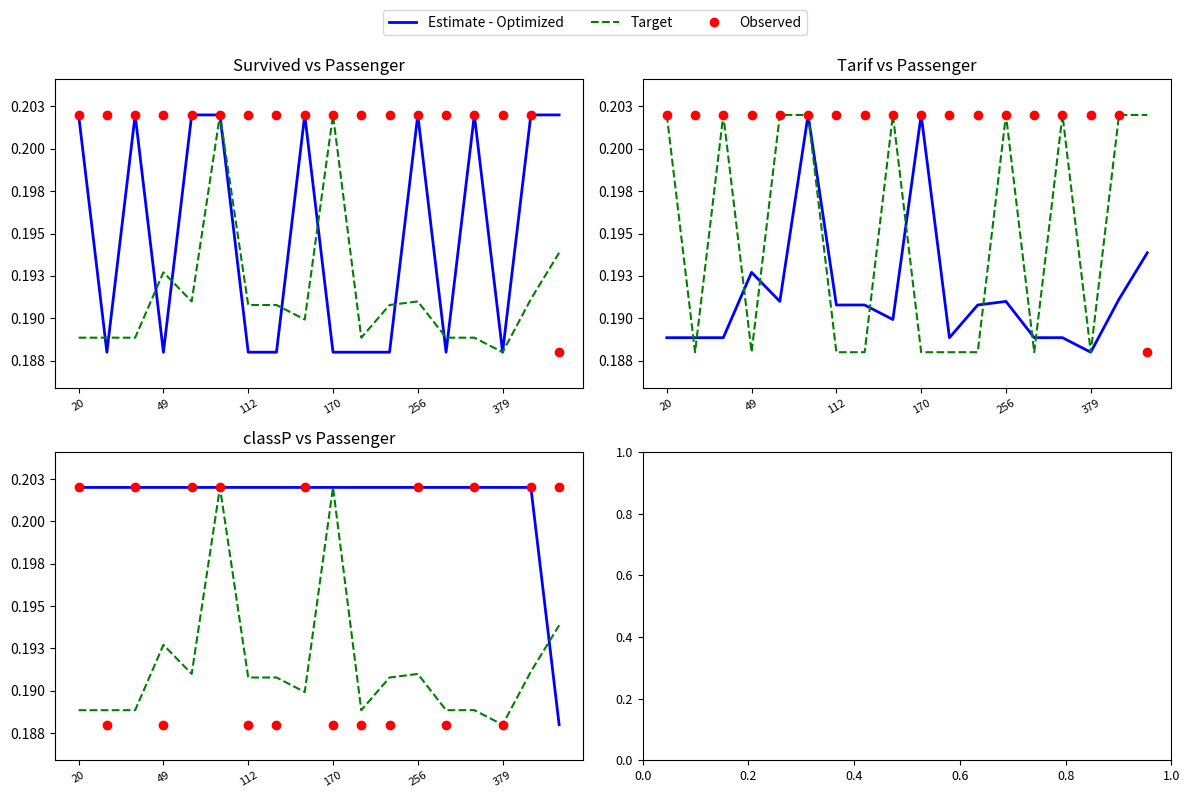

Which series has the largest total across all categories?

Estimate - Optimized